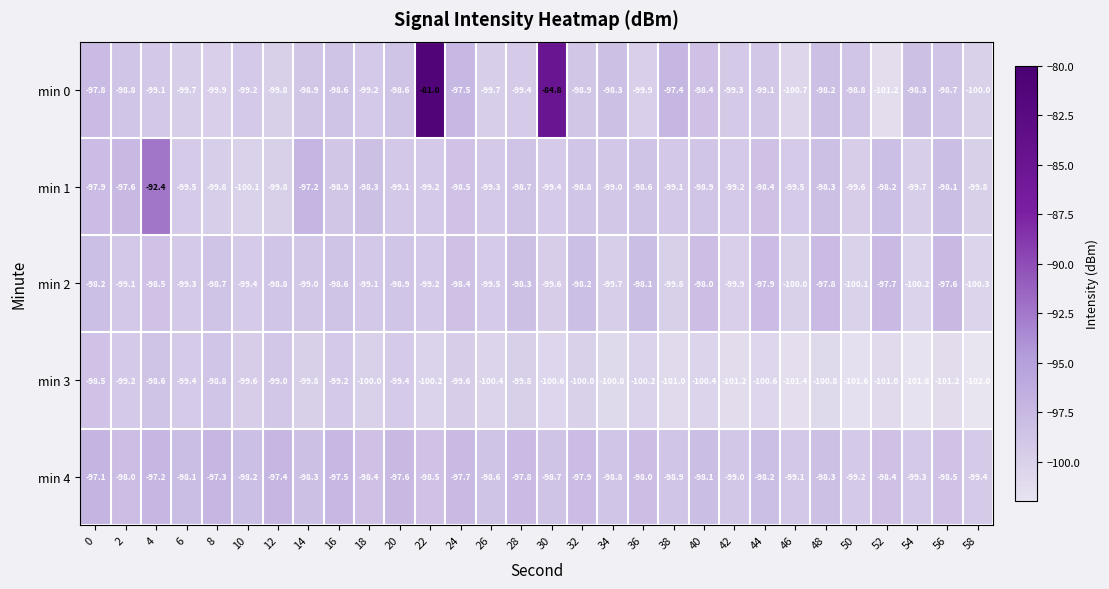

How many values in the min 4 series are below -98?

19